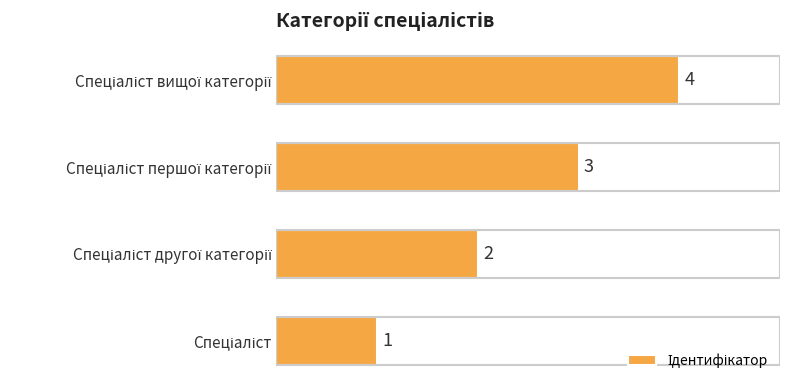

Count the values in the range 2 to 4.

3